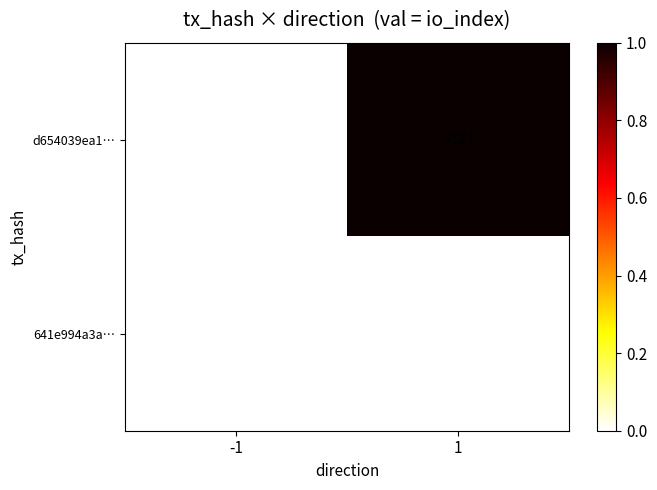

Rank the series by their average value, from lowest to highest.

641e994a3a…, d654039ea1…